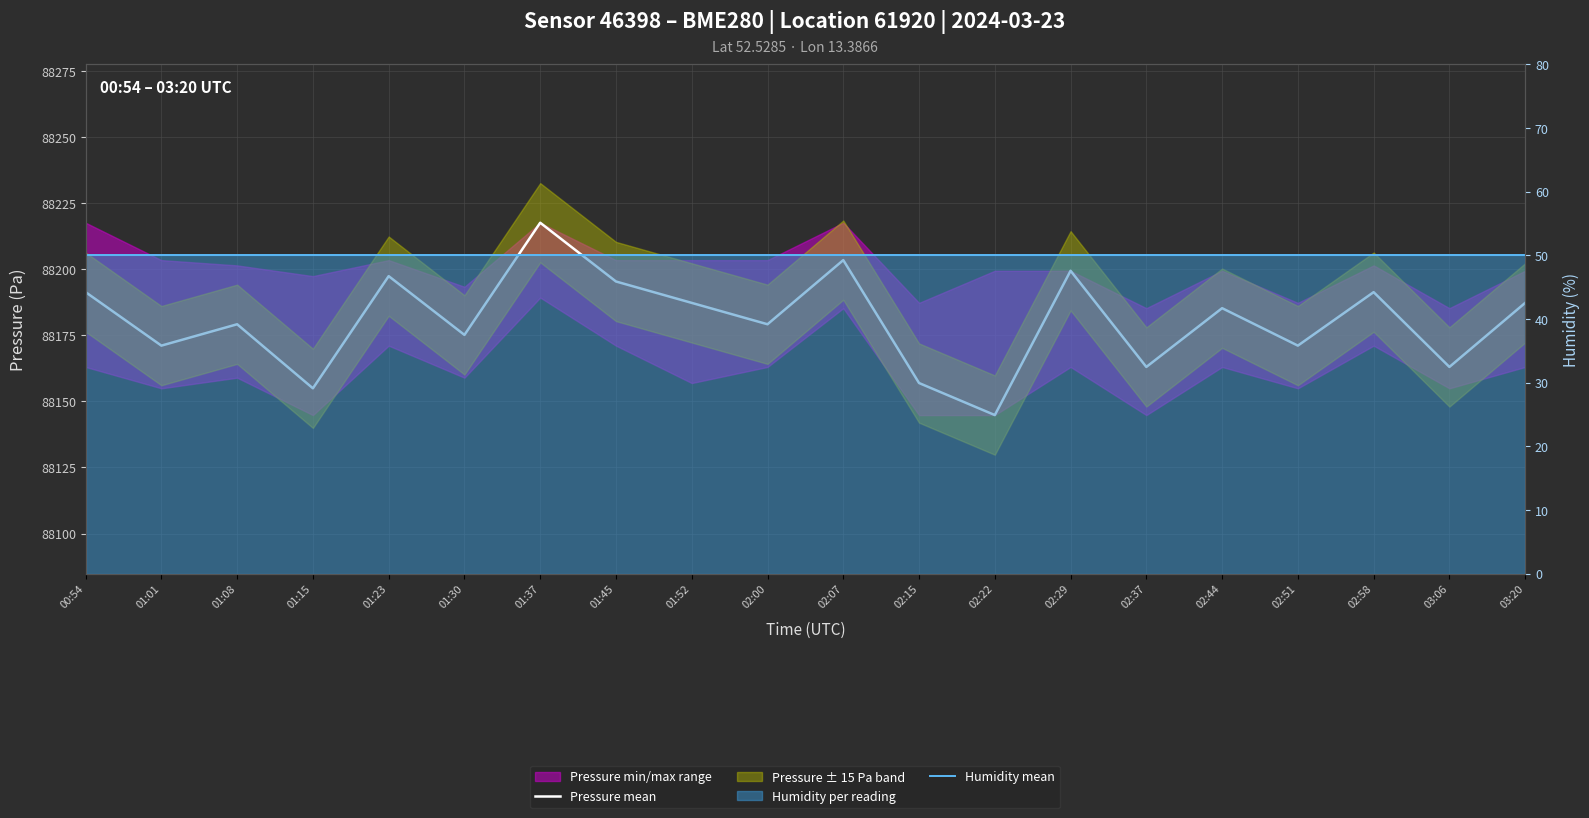

In Pressure mean, how many points are higher than both neighbors (excluding endpoints)?

7